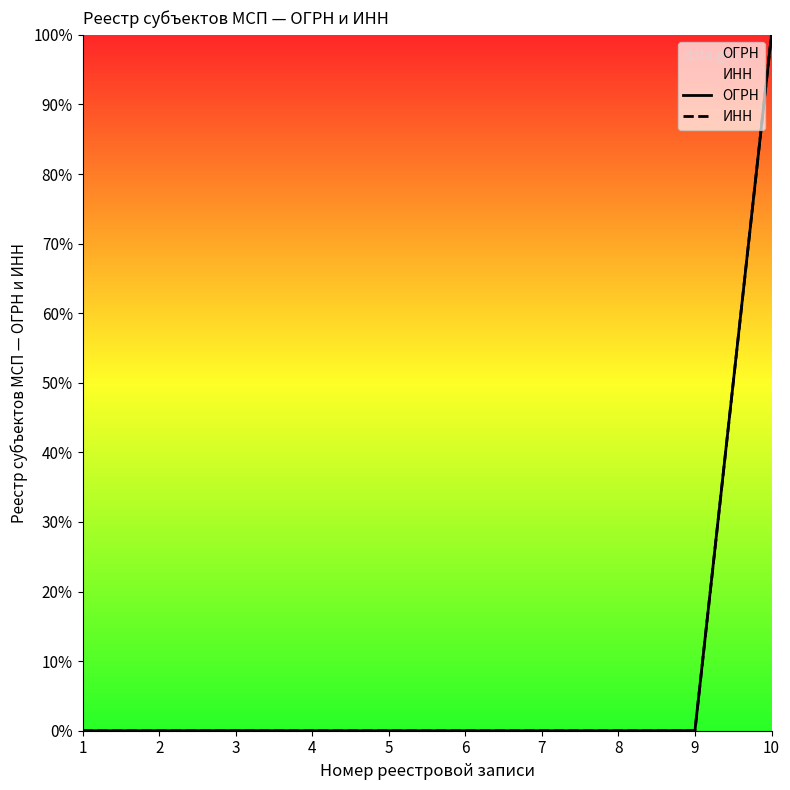

Which category has the lowest value across all series?

7